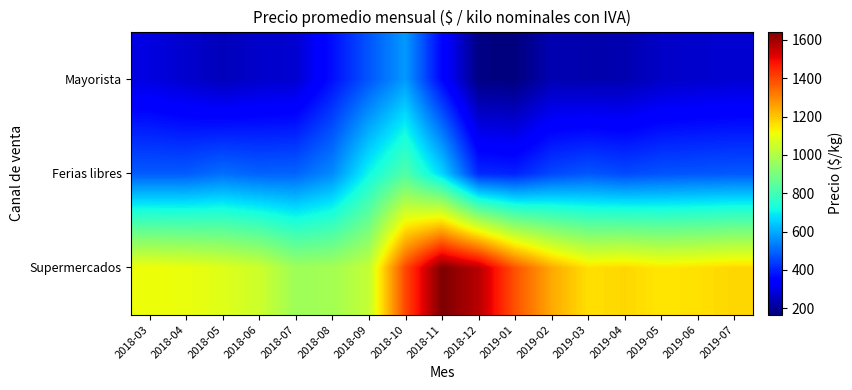

What is the maximum value shown in the chart?

1643.7